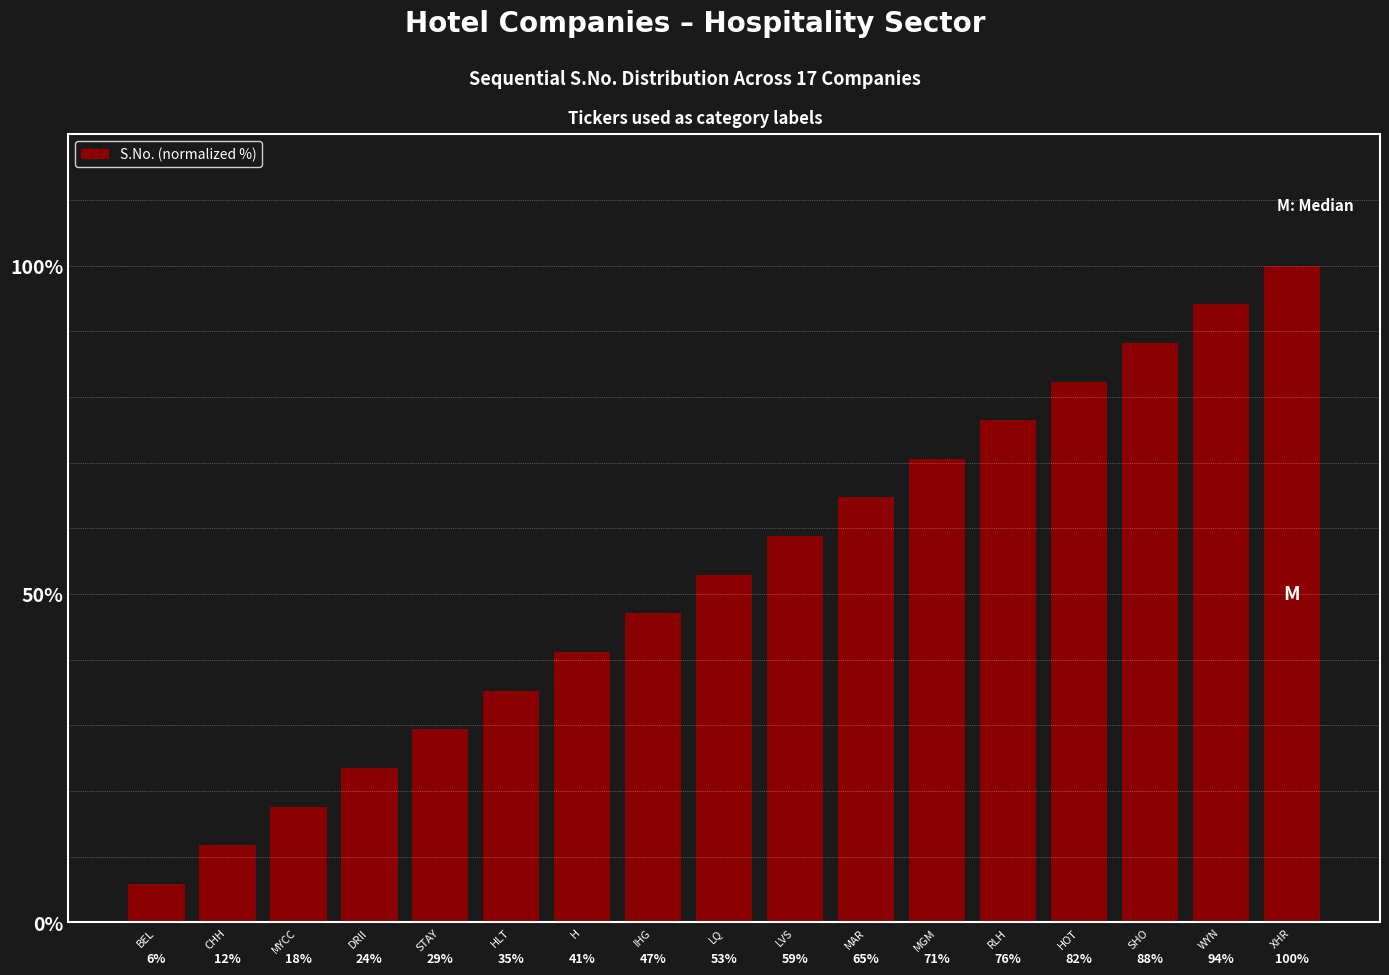

What is the value of the 9th bar from the left?

52.9